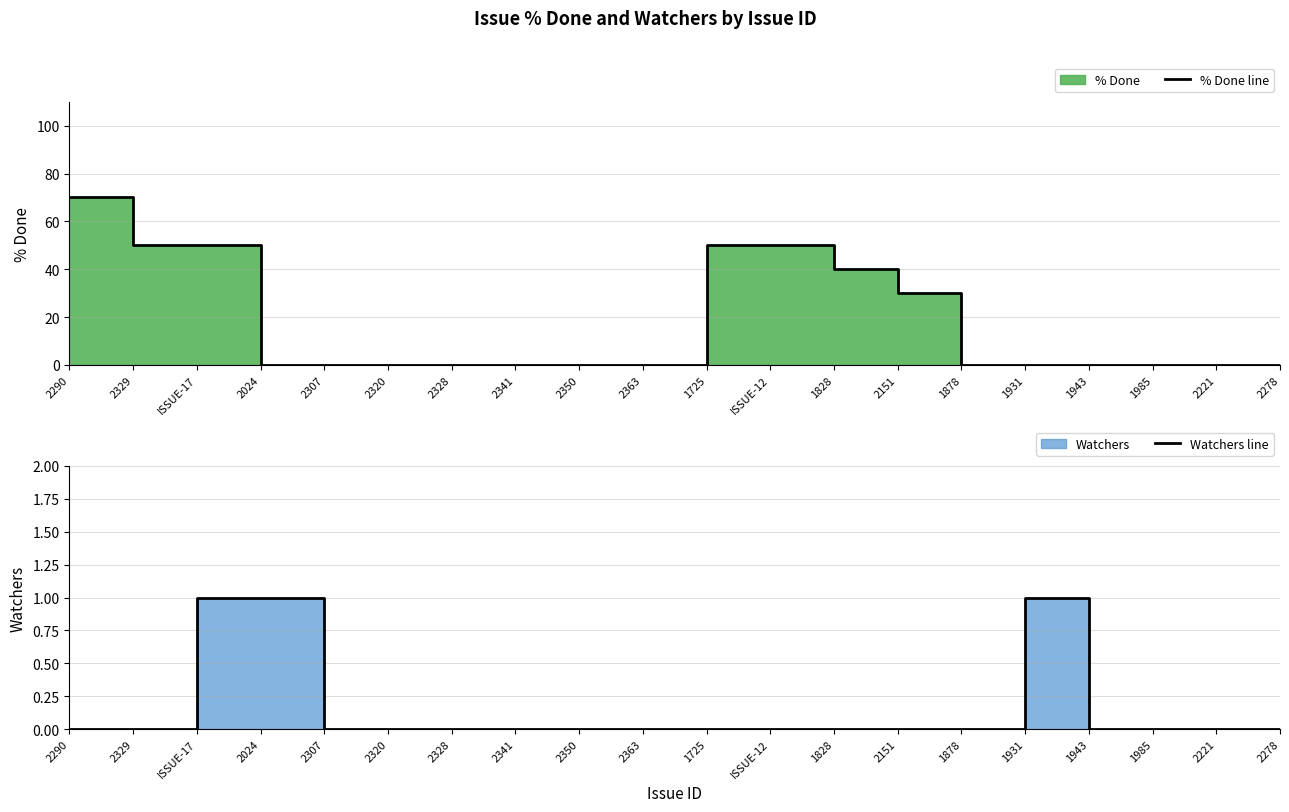

What is the maximum value for % Done line?

70